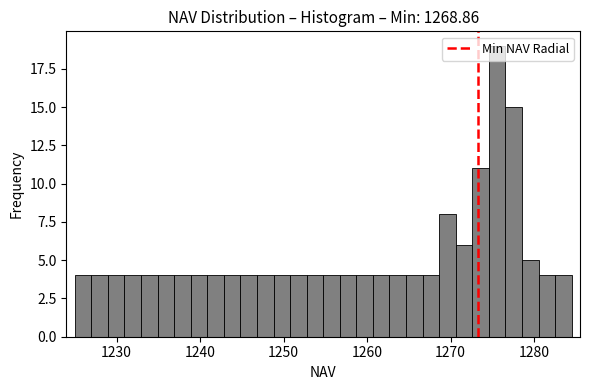

Read against the x-axis, roughly where is the centre of the tallest bar?

1276